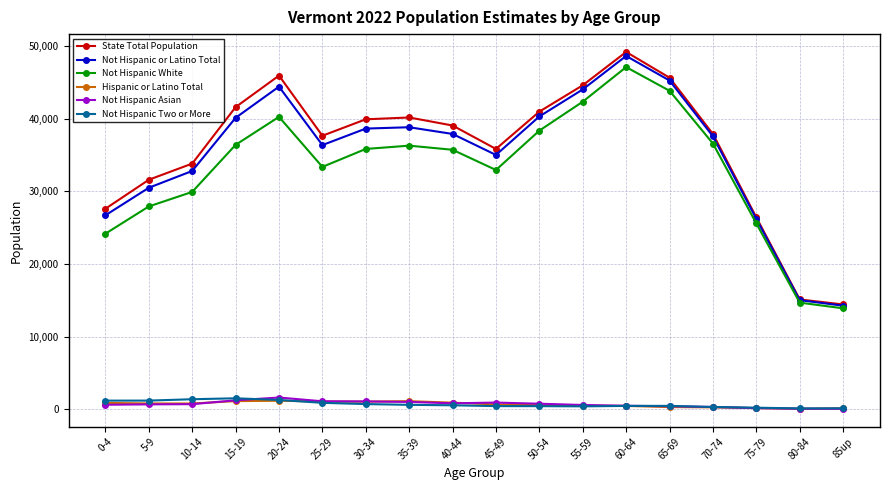

What is the value of the Not Hispanic Two or More point at the 4th from the left?

1538